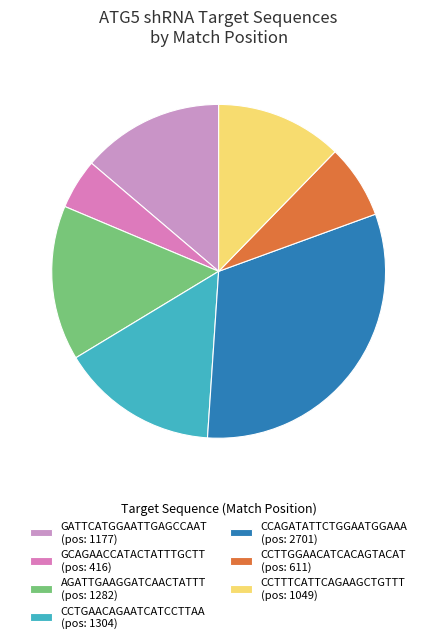

To the nearest percent, what is the difference between the largest and smallest slice percentages?

27%